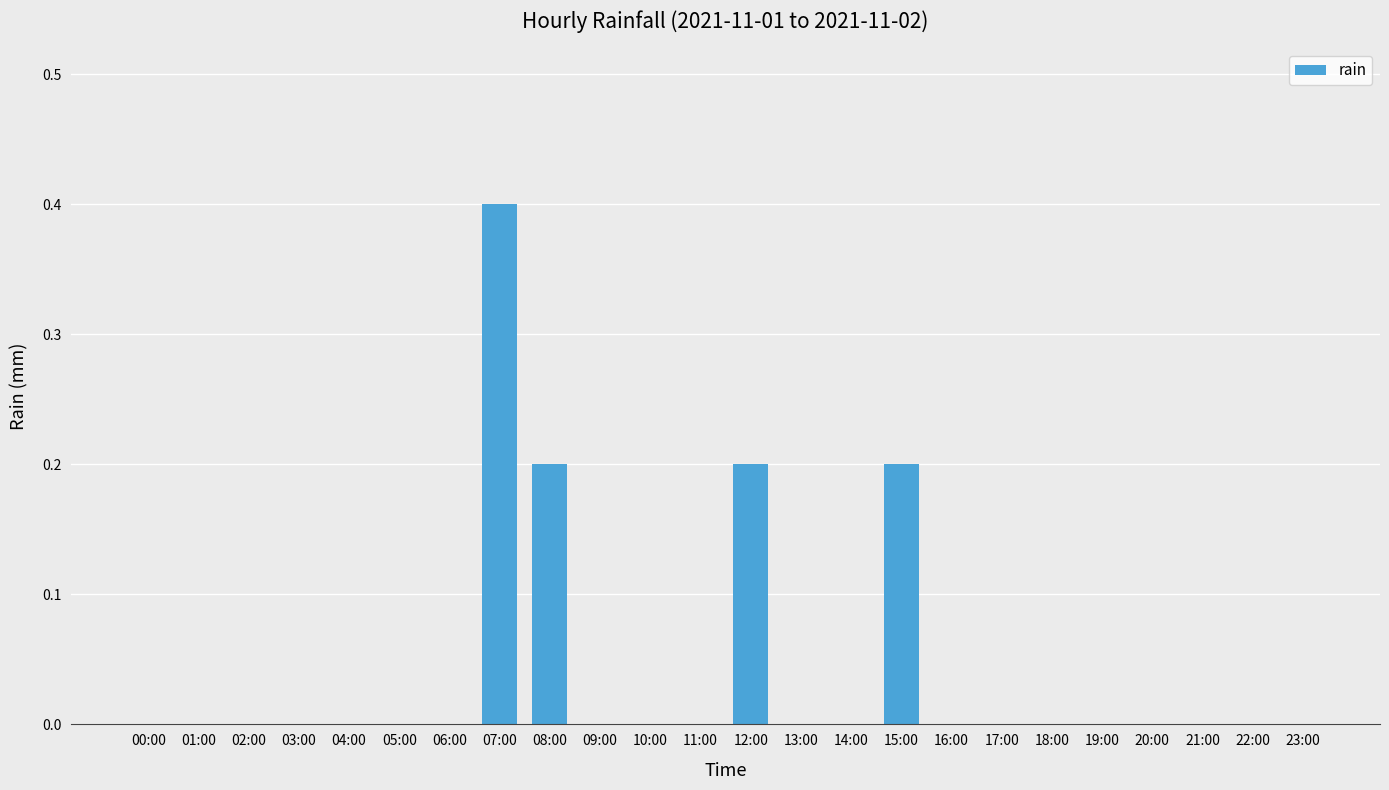

Which has a higher value, 07:00 or 06:00?

07:00